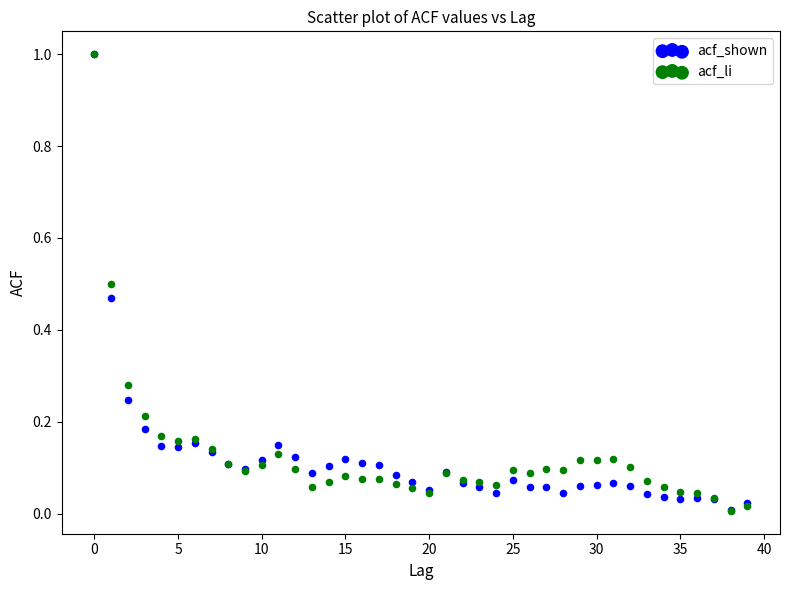

What are all the series names shown in the legend?

acf_shown, acf_li